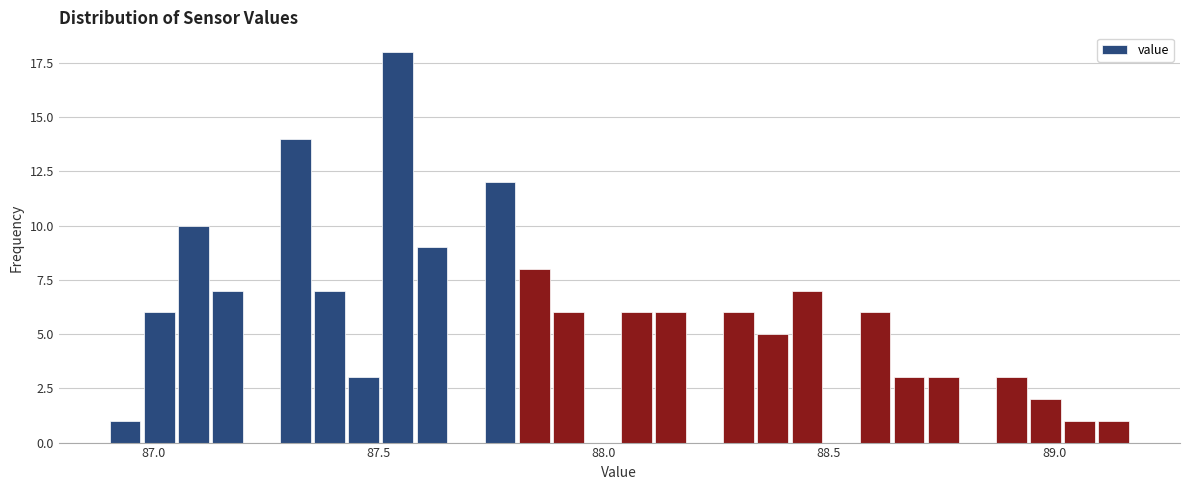

Read against the x-axis, roughly where is the centre of the tallest bar?

87.55